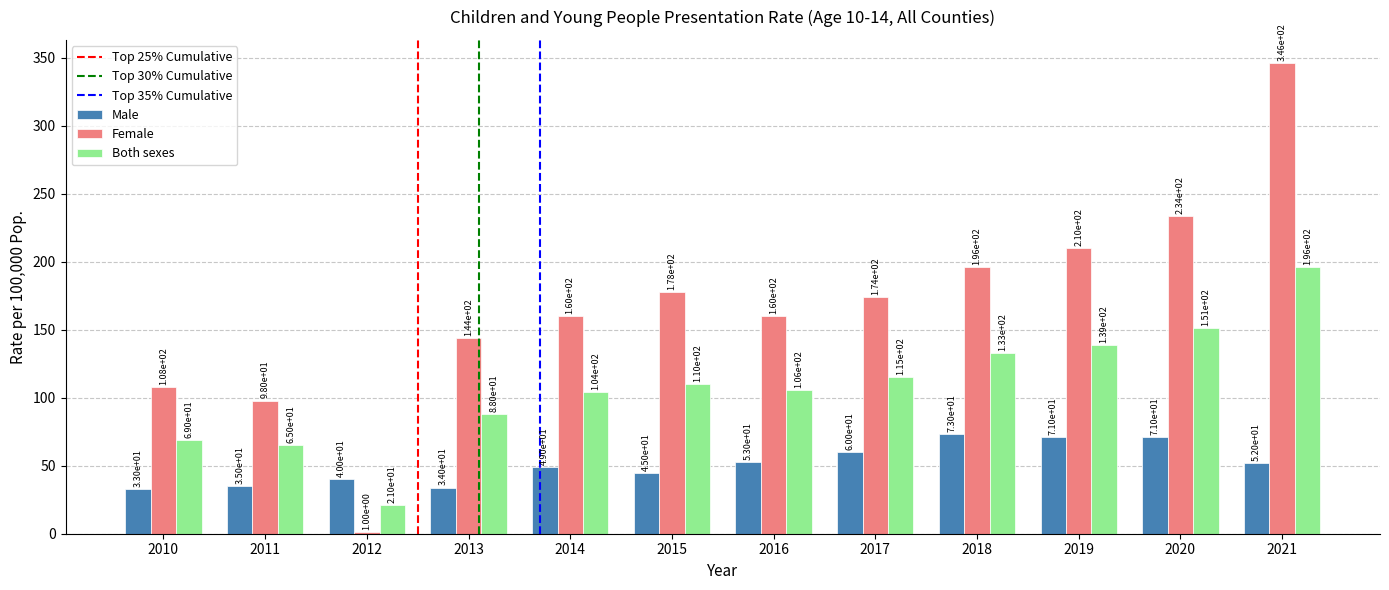

The Both sexes series shows 100 at 2011. True or false?

False